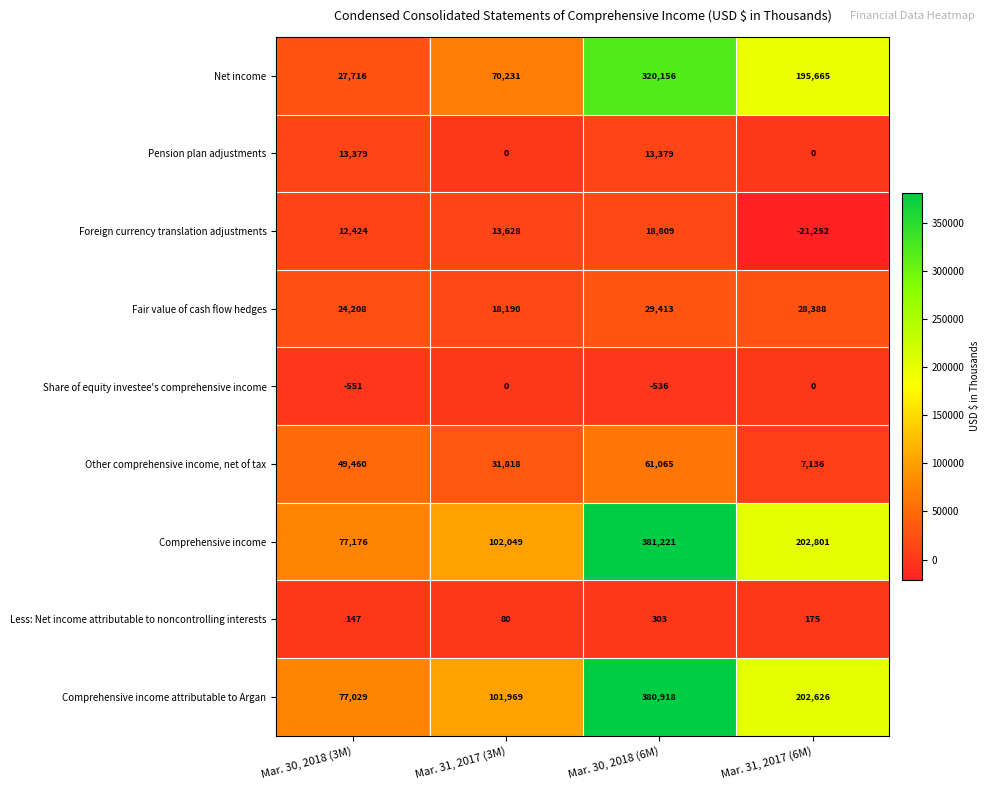

What is the difference between the maximum and second lowest values in the Fair value of cash flow hedges series?

5205